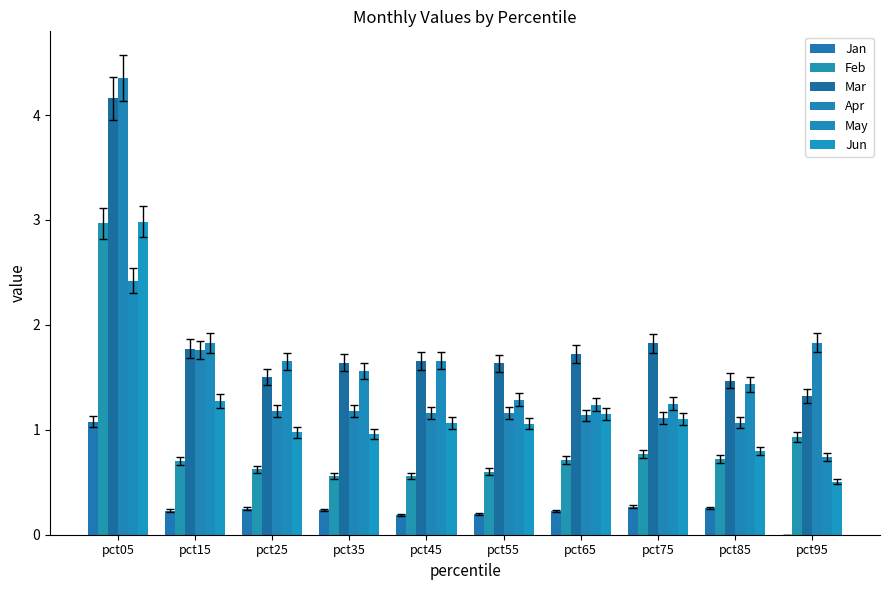

The value of May at pct55 is 2.2. True or false?

False